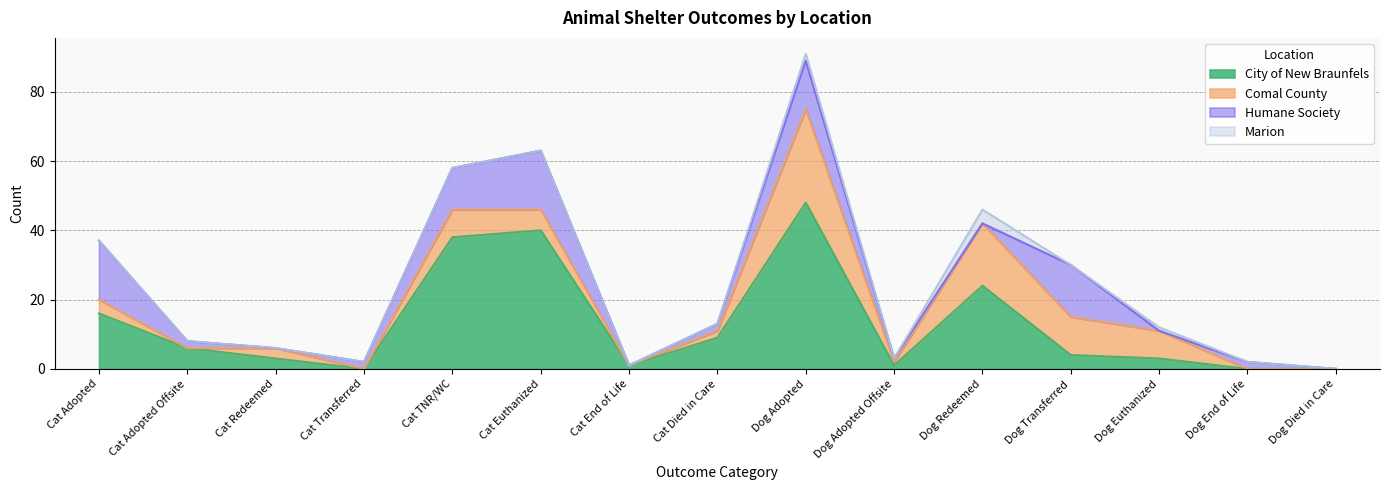

How many interior local peaks does the Marion series have?

3